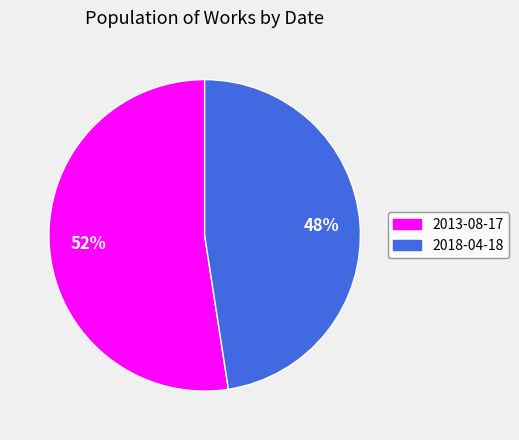

To the nearest percent, what is the average slice percentage?

50%